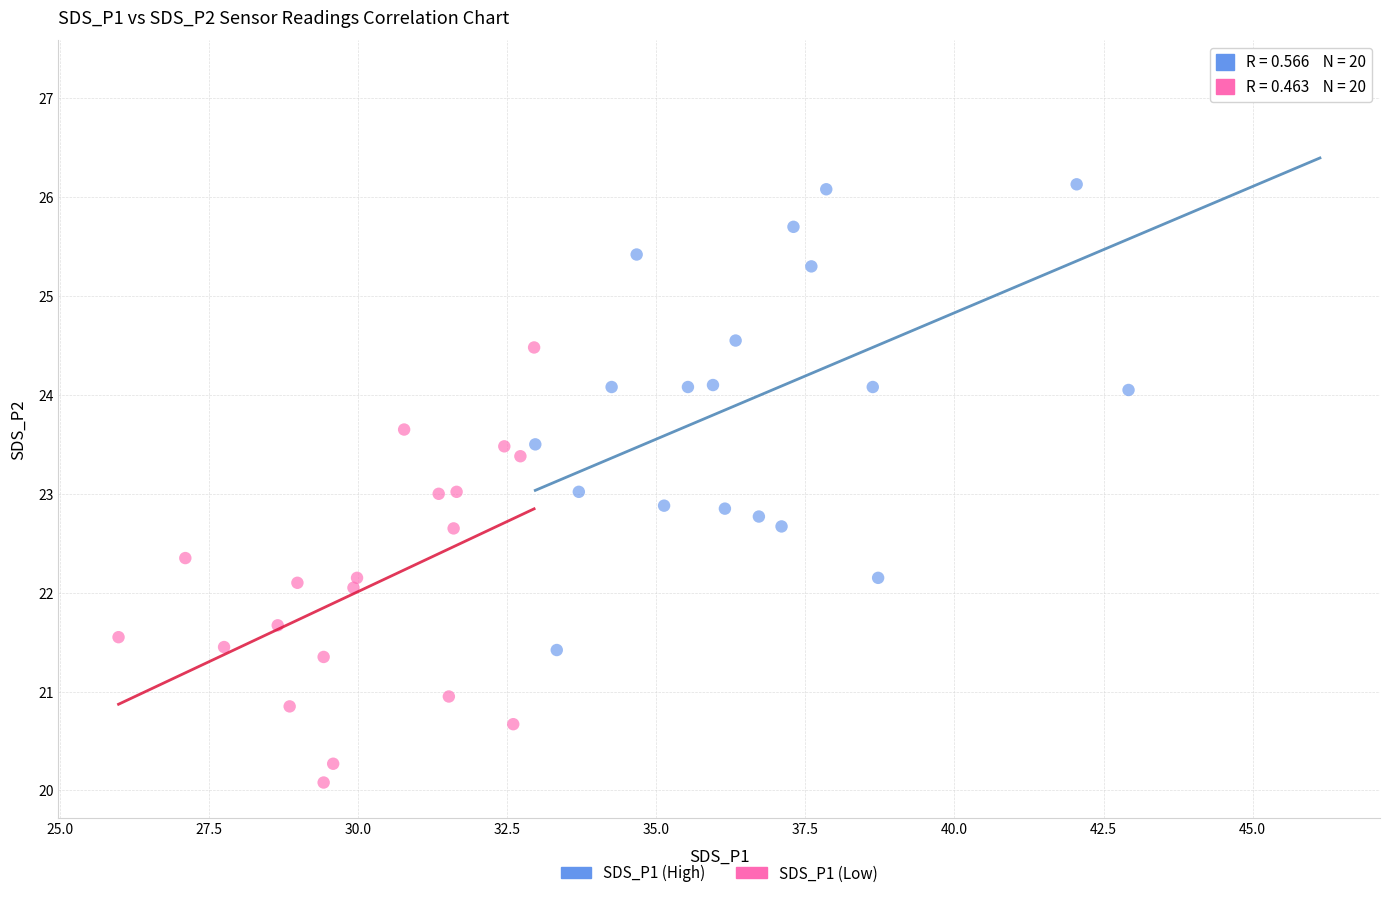

Which series contains the highest Y value?

SDS_P1 (High)